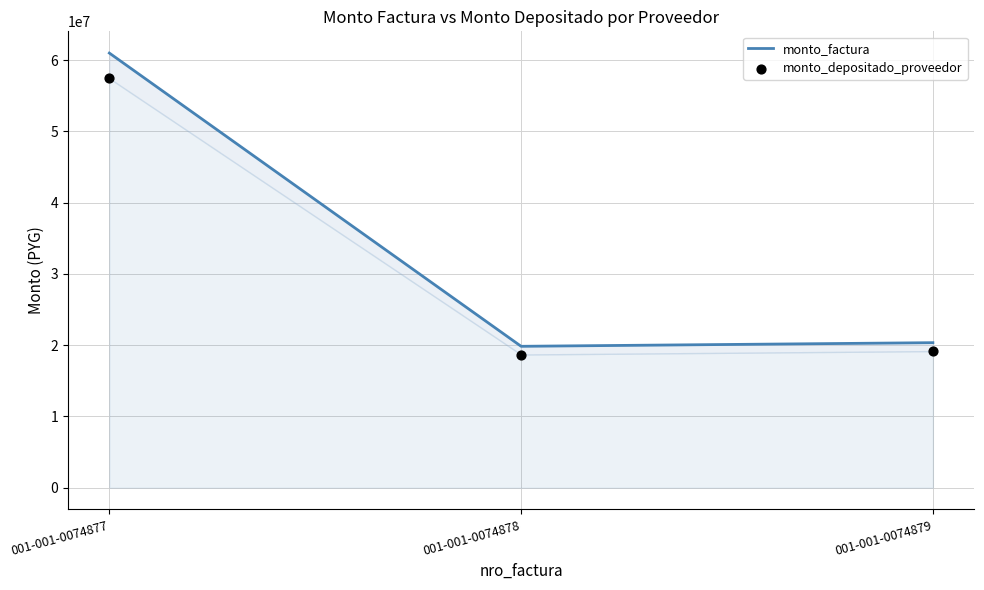

Which series reaches the maximum Y coordinate?

monto_factura